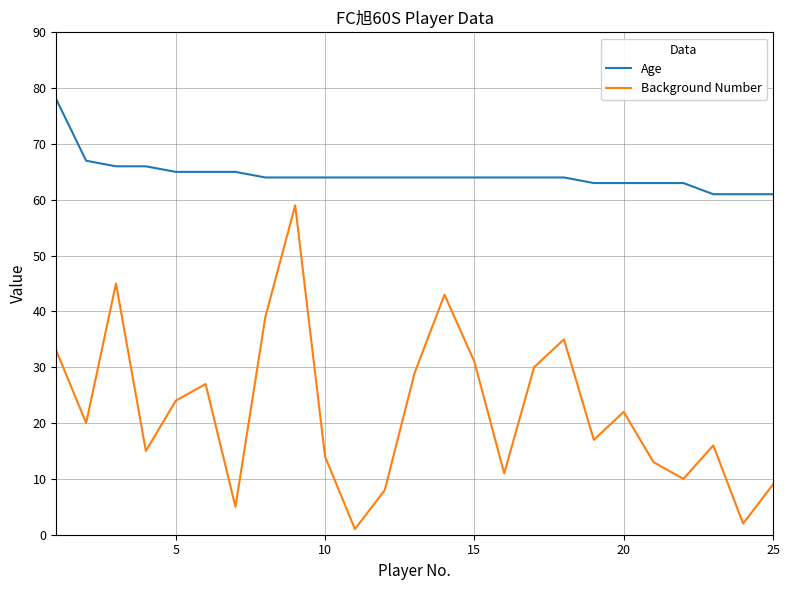

True or false: Age and Background Number intersect in this chart.

False